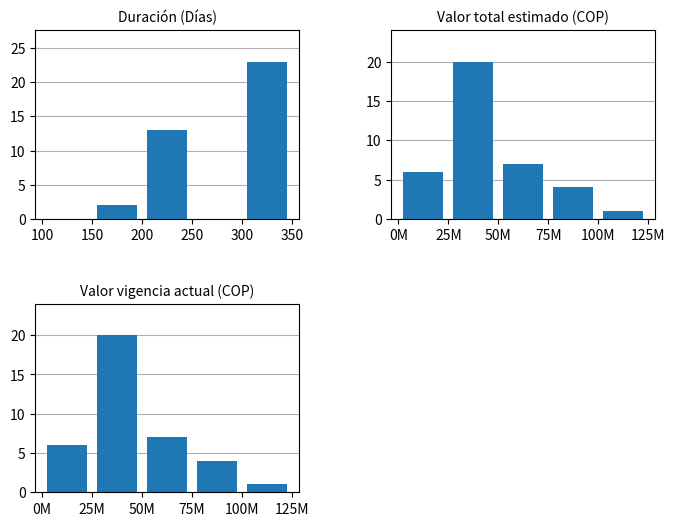

True or false: Valor total estimado has a value of 1 at 250.

False